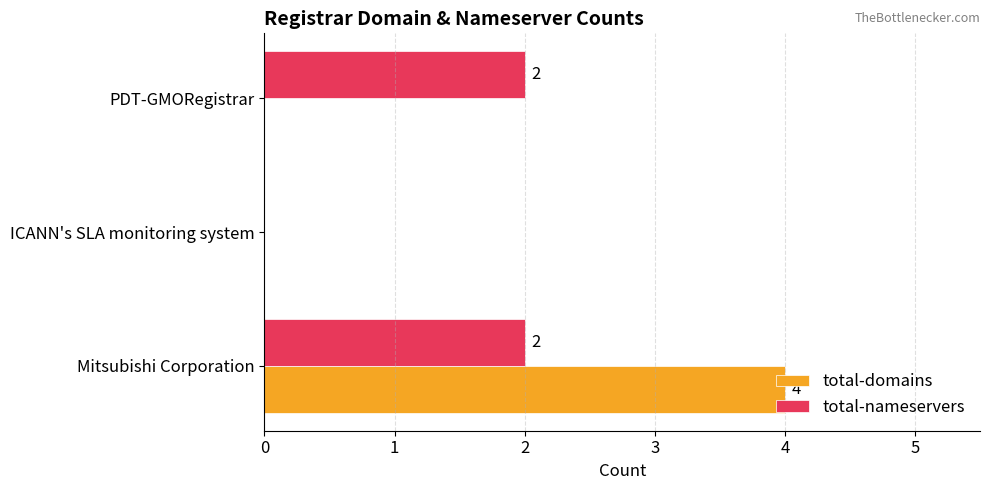

What is the sum of the total-domains values at ICANN's SLA monitoring system and Mitsubishi Corporation?

4